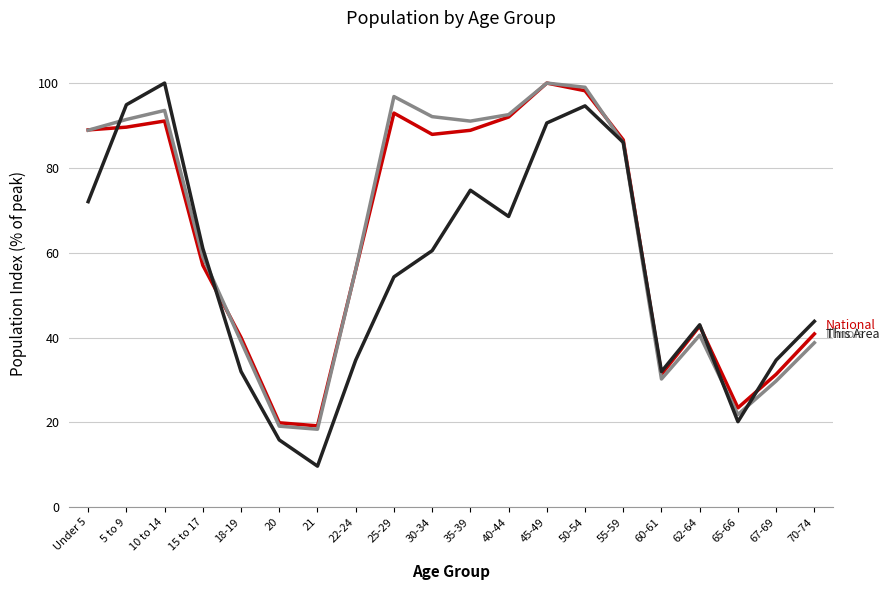

What is the total value across all series at 10 to 14?

284.6